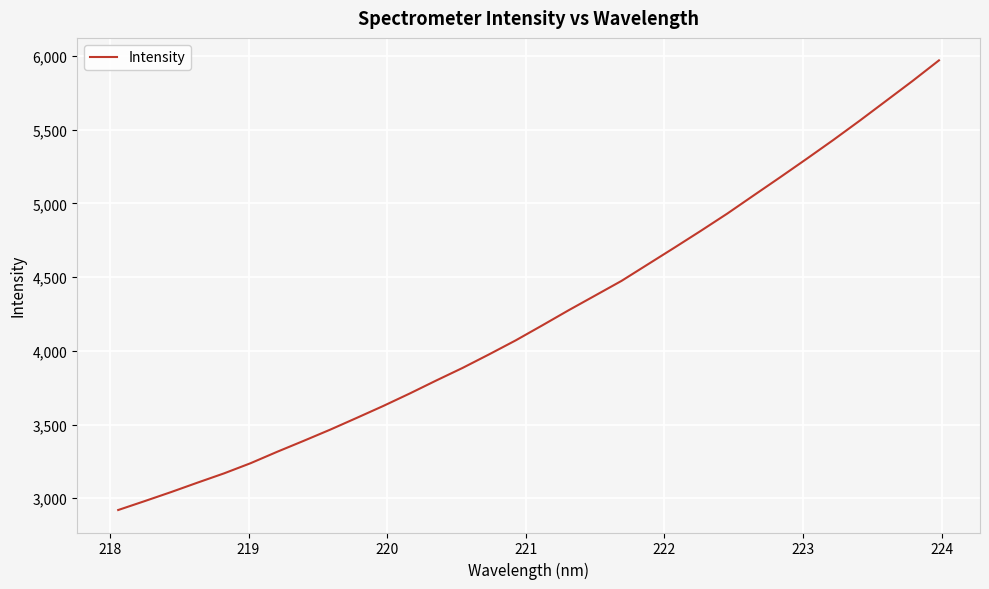

Is this an area chart (filled region under the line)?

No